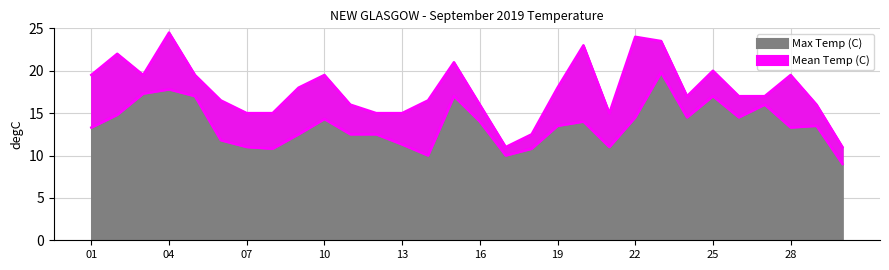

What is the difference between the highest and lowest values at 17?

1.0